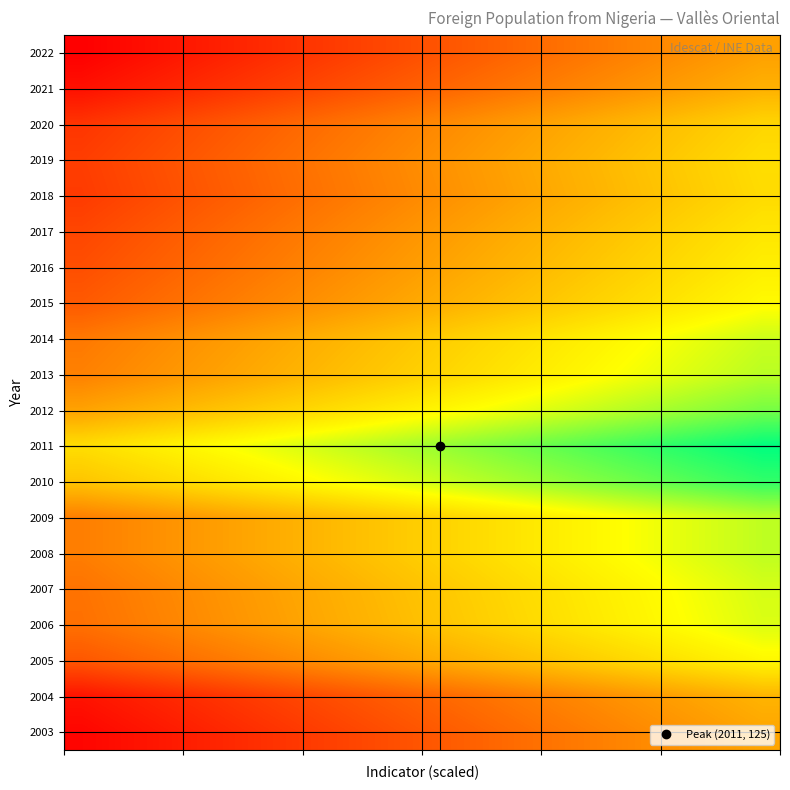

How many data points does each series have?

20